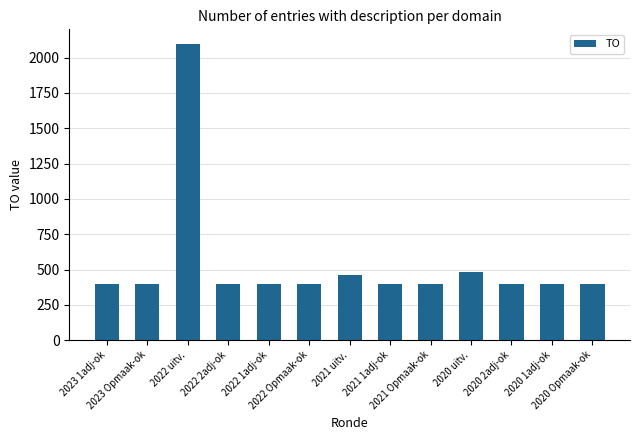

What is the label of the 4th bar from the left?

2022 2adj-ok